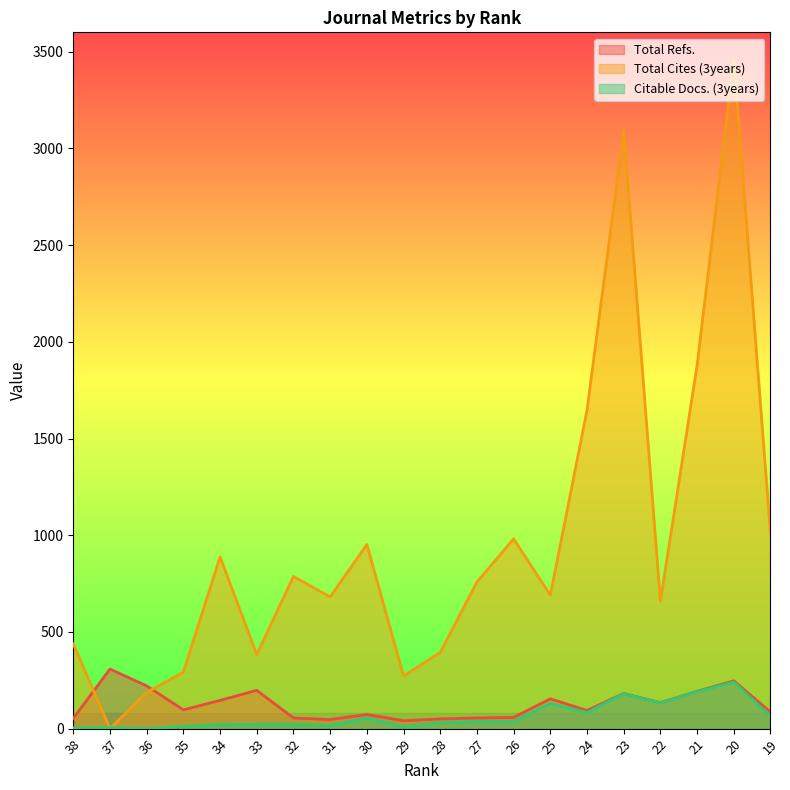

The Total Cites (3years) series shows 1407 at 26. True or false?

False